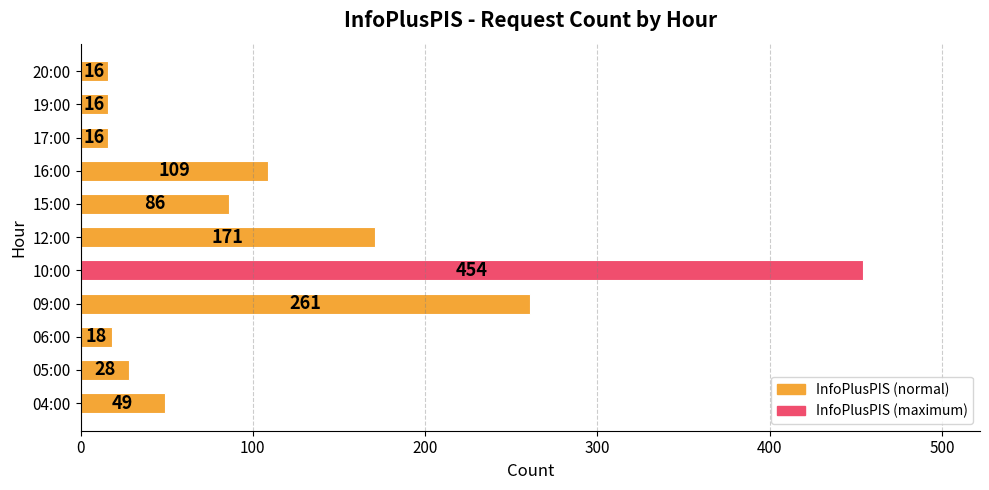

What is the sum of all values?

1224